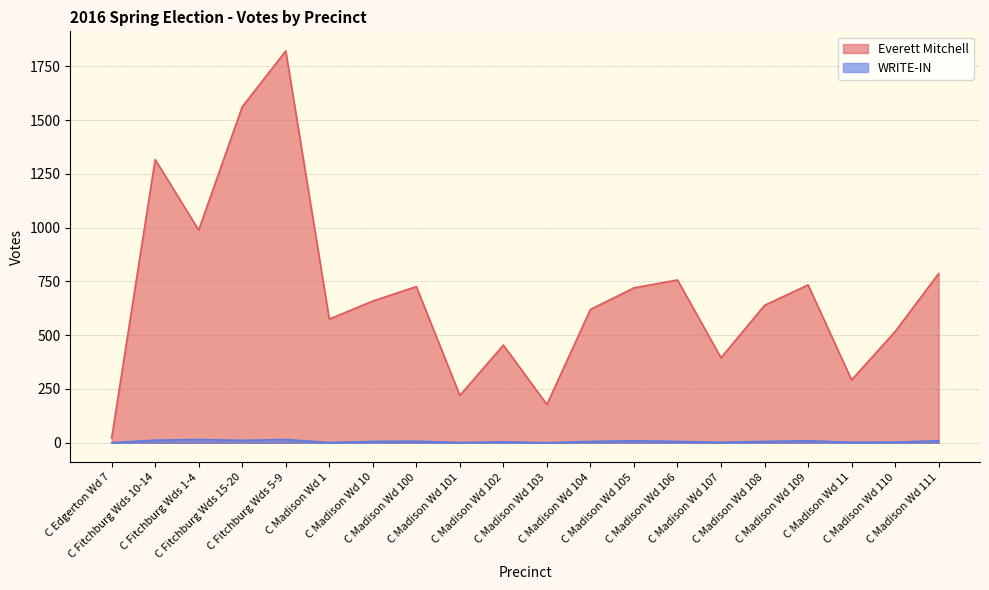

Which series has the largest range (max minus min)?

Everett Mitchell